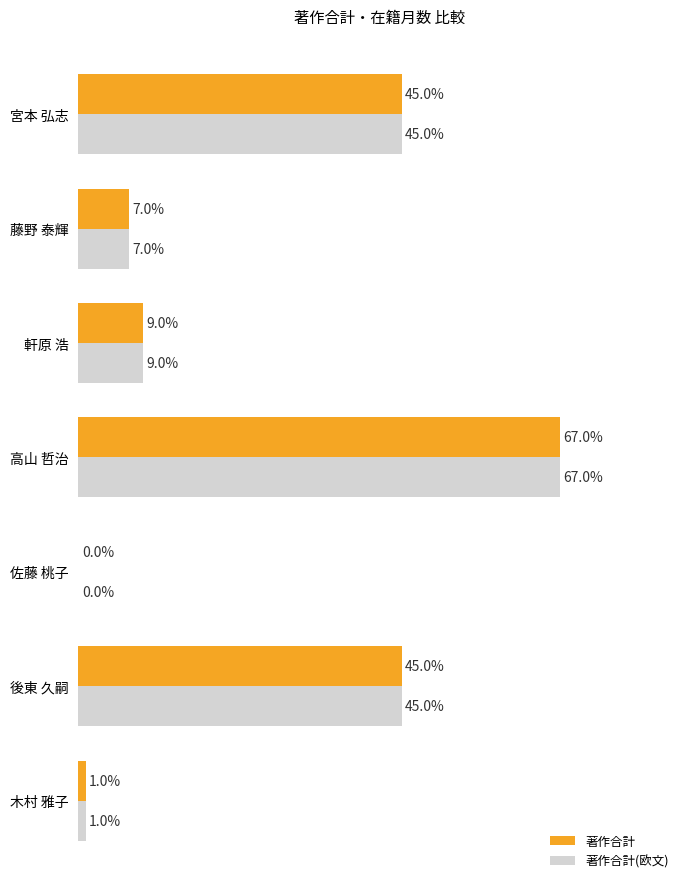

Which category has the highest value across all series?

高山 哲治